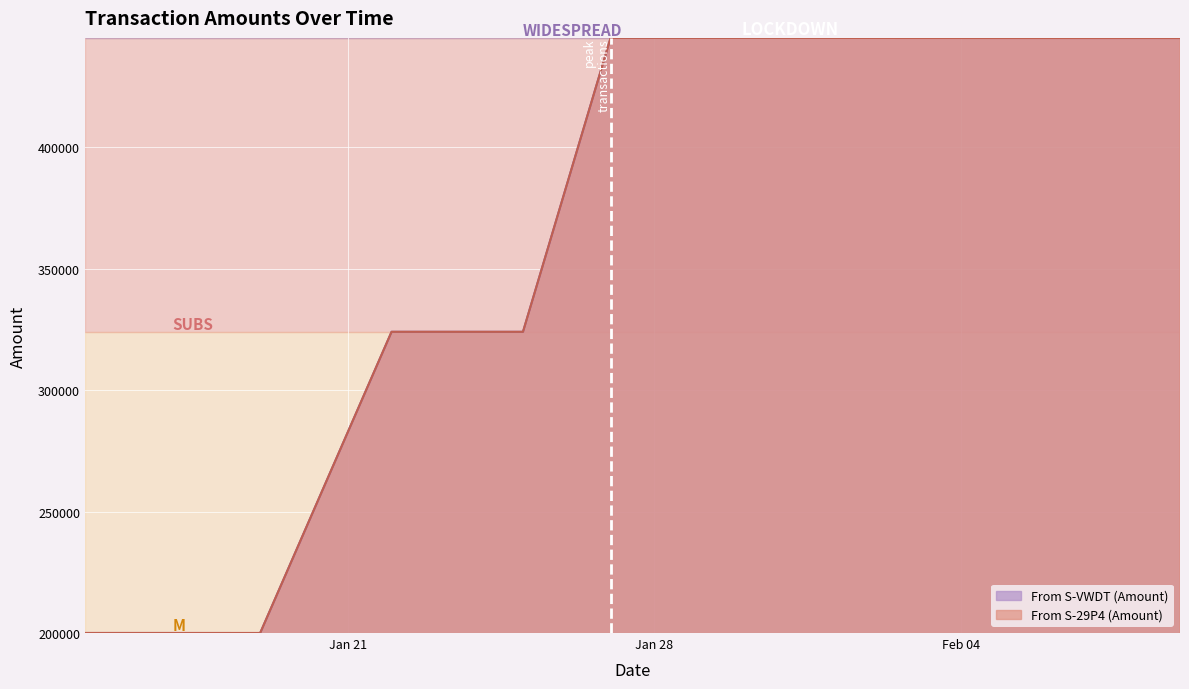

What value does the From S-29P4 (Amount) series have at 2020-01-27?

444967.8